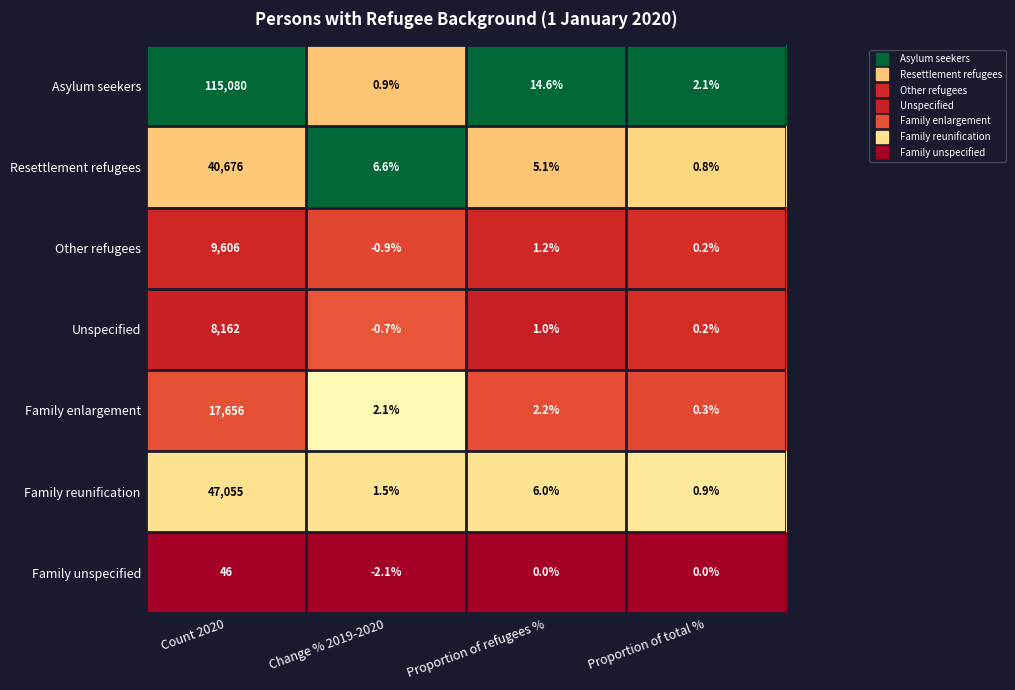

Is it true that Unspecified equals 1.8 at Proportion of refugees %?

False